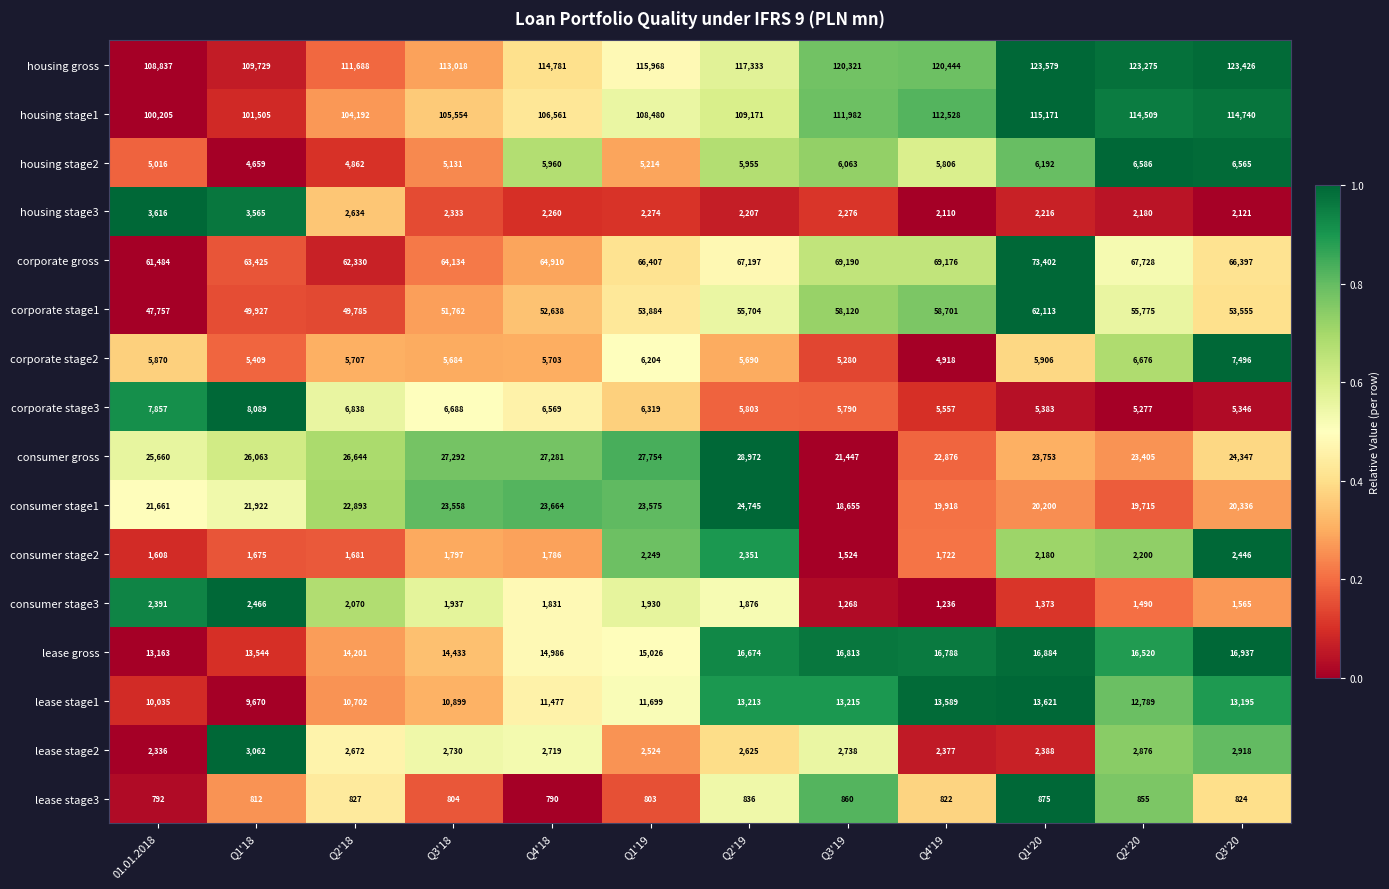

What is the difference between the corporate gross values at Q1'18 and Q3'19?

5765